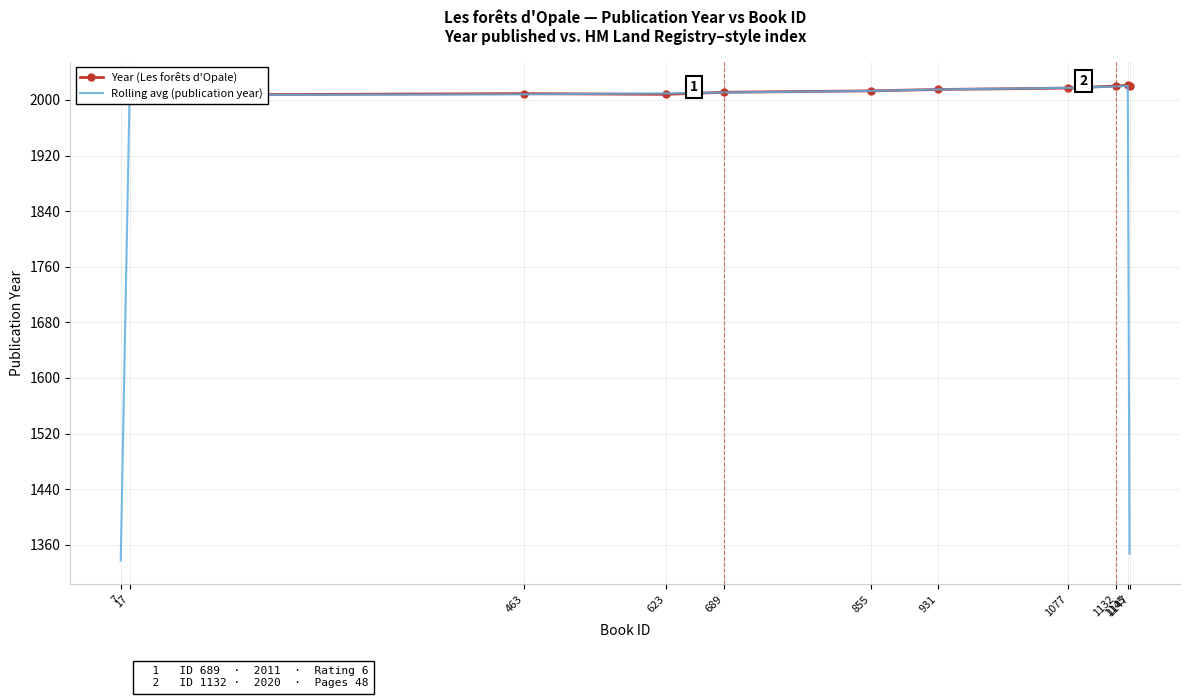

Which series has the widest spread of values?

Rolling avg (publication year)